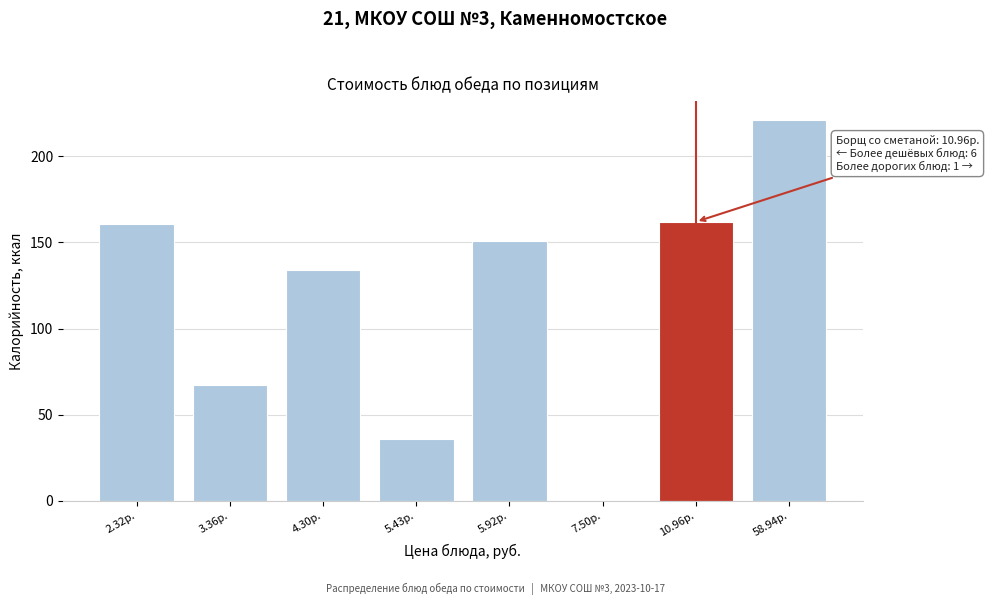

Reading left to right, transcribe all the data shown in this chart.

2.32р.=161	3.36р.=67	4.30р.=134	5.43р.=36	5.92р.=151	7.50р.=0	10.96р.=162	58.94р.=221